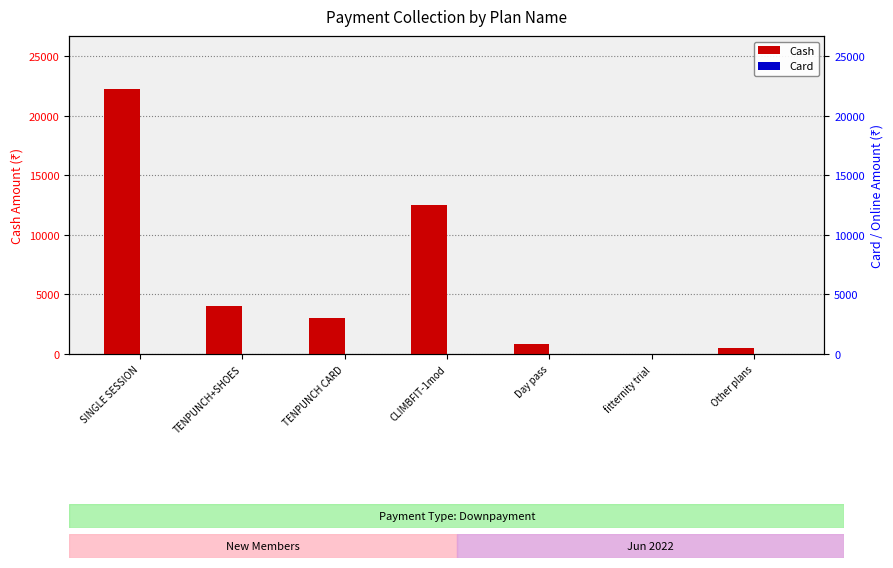

Reading right to left, what are all the values shown in this chart?

Cash: 500	0	800	12500	3000	4000	22250
Card: 0	0	0	0	0	0	0